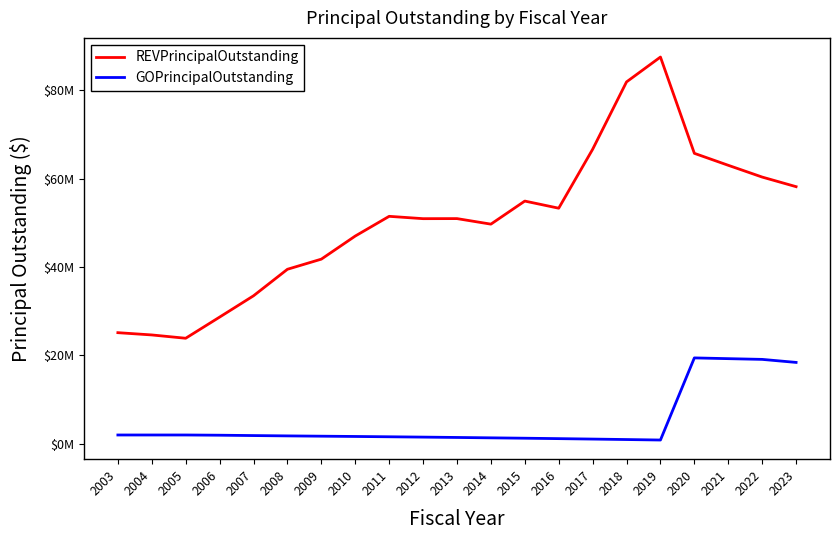

Is this an area chart (filled region under the line)?

No